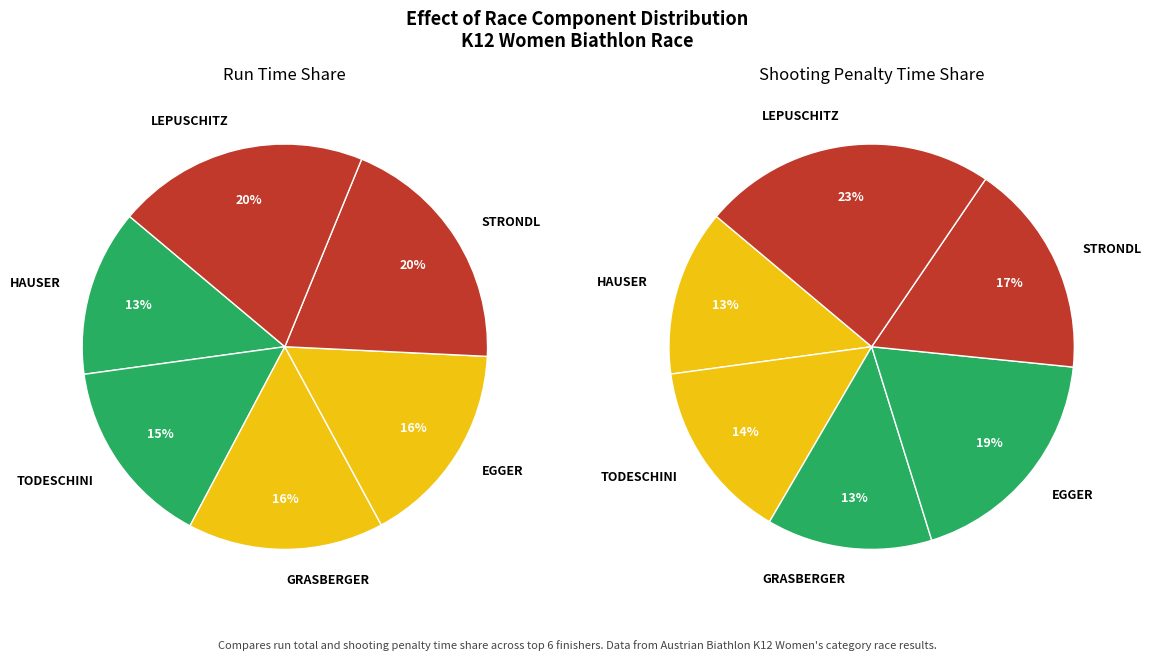

What is the difference between the highest and lowest values at LEPUSCHITZ?

2.4